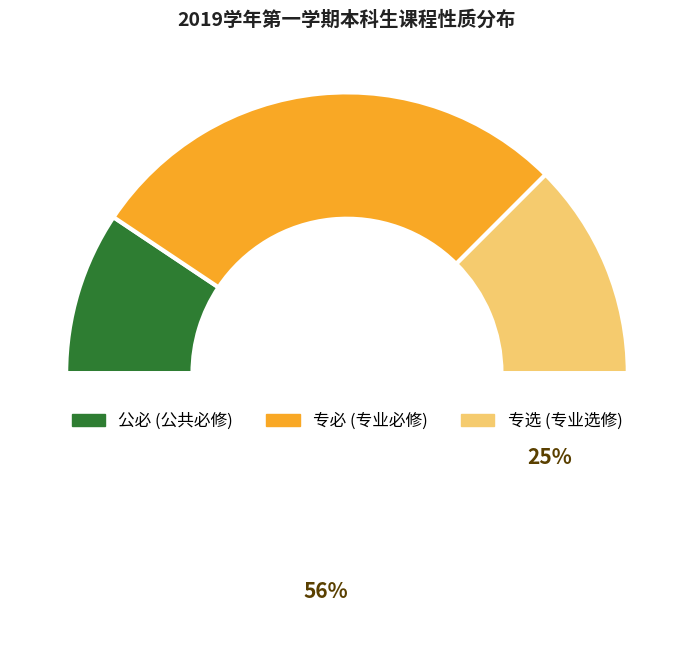

Rank the categories by value from lowest to highest.

公必, 专选, 专必